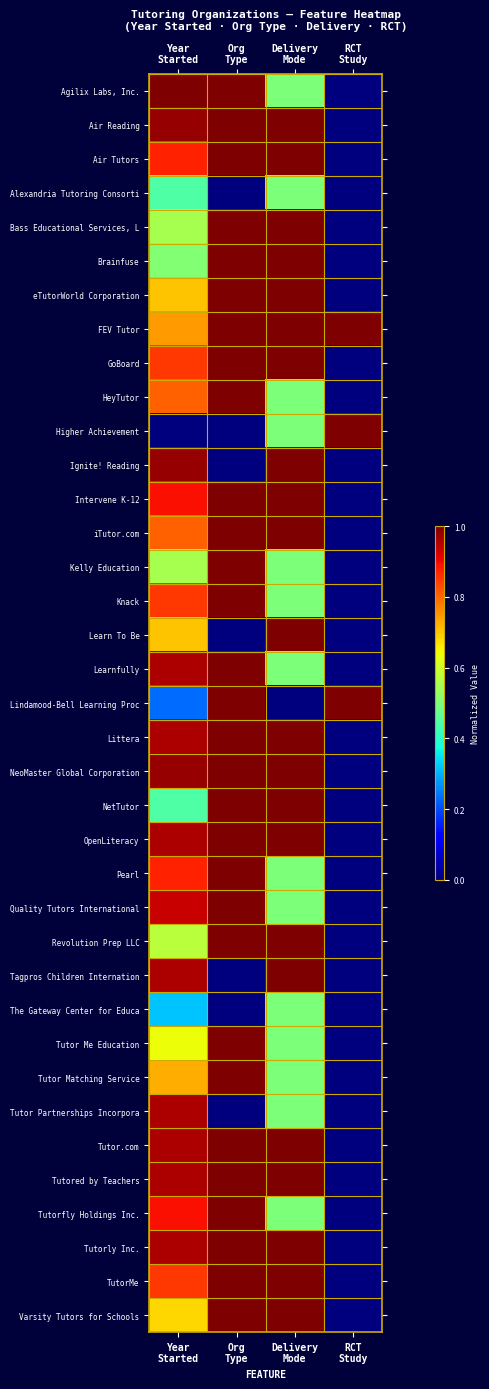

Reading left to right, what are all the values shown in this chart?

Agilix Labs, Inc.: Year
Started=1.0	Org
Type=1.0	Delivery
Mode=0.5	RCT
Study=0.0
Air Reading: Year
Started=1.0	Org
Type=1.0	Delivery
Mode=1.0	RCT
Study=0.0
Air Tutors: Year
Started=0.9	Org
Type=1.0	Delivery
Mode=1.0	RCT
Study=0.0
Alexandria Tutoring Consorti: Year
Started=0.4	Org
Type=0.0	Delivery
Mode=0.5	RCT
Study=0.0
Bass Educational Services, L: Year
Started=0.6	Org
Type=1.0	Delivery
Mode=1.0	RCT
Study=0.0
Brainfuse: Year
Started=0.5	Org
Type=1.0	Delivery
Mode=1.0	RCT
Study=0.0
eTutorWorld Corporation: Year
Started=0.7	Org
Type=1.0	Delivery
Mode=1.0	RCT
Study=0.0
FEV Tutor: Year
Started=0.7	Org
Type=1.0	Delivery
Mode=1.0	RCT
Study=1.0
GoBoard: Year
Started=0.9	Org
Type=1.0	Delivery
Mode=1.0	RCT
Study=0.0
HeyTutor: Year
Started=0.8	Org
Type=1.0	Delivery
Mode=0.5	RCT
Study=0.0
Higher Achievement: Year
Started=0.0	Org
Type=0.0	Delivery
Mode=0.5	RCT
Study=1.0
Ignite! Reading: Year
Started=1.0	Org
Type=0.0	Delivery
Mode=1.0	RCT
Study=0.0
Intervene K-12: Year
Started=0.9	Org
Type=1.0	Delivery
Mode=1.0	RCT
Study=0.0
iTutor.com: Year
Started=0.8	Org
Type=1.0	Delivery
Mode=1.0	RCT
Study=0.0
Kelly Education: Year
Started=0.6	Org
Type=1.0	Delivery
Mode=0.5	RCT
Study=0.0
Knack: Year
Started=0.9	Org
Type=1.0	Delivery
Mode=0.5	RCT
Study=0.0
Learn To Be: Year
Started=0.7	Org
Type=0.0	Delivery
Mode=1.0	RCT
Study=0.0
Learnfully: Year
Started=1.0	Org
Type=1.0	Delivery
Mode=0.5	RCT
Study=0.0
Lindamood-Bell Learning Proc: Year
Started=0.2	Org
Type=1.0	Delivery
Mode=0.0	RCT
Study=1.0
Littera: Year
Started=1.0	Org
Type=1.0	Delivery
Mode=1.0	RCT
Study=0.0
NeoMaster Global Corporation: Year
Started=1.0	Org
Type=1.0	Delivery
Mode=1.0	RCT
Study=0.0
NetTutor: Year
Started=0.4	Org
Type=1.0	Delivery
Mode=1.0	RCT
Study=0.0
OpenLiteracy: Year
Started=1.0	Org
Type=1.0	Delivery
Mode=1.0	RCT
Study=0.0
Pearl: Year
Started=0.9	Org
Type=1.0	Delivery
Mode=0.5	RCT
Study=0.0
Quality Tutors International: Year
Started=0.9	Org
Type=1.0	Delivery
Mode=0.5	RCT
Study=0.0
Revolution Prep LLC: Year
Started=0.6	Org
Type=1.0	Delivery
Mode=1.0	RCT
Study=0.0
Tagpros Children Internation: Year
Started=1.0	Org
Type=0.0	Delivery
Mode=1.0	RCT
Study=0.0
The Gateway Center for Educa: Year
Started=0.3	Org
Type=0.0	Delivery
Mode=0.5	RCT
Study=0.0
Tutor Me Education: Year
Started=0.6	Org
Type=1.0	Delivery
Mode=0.5	RCT
Study=0.0
Tutor Matching Service: Year
Started=0.7	Org
Type=1.0	Delivery
Mode=0.5	RCT
Study=0.0
Tutor Partnerships Incorpora: Year
Started=1.0	Org
Type=0.0	Delivery
Mode=0.5	RCT
Study=0.0
Tutor.com: Year
Started=1.0	Org
Type=1.0	Delivery
Mode=1.0	RCT
Study=0.0
Tutored by Teachers: Year
Started=1.0	Org
Type=1.0	Delivery
Mode=1.0	RCT
Study=0.0
Tutorfly Holdings Inc.: Year
Started=0.9	Org
Type=1.0	Delivery
Mode=0.5	RCT
Study=0.0
Tutorly Inc.: Year
Started=1.0	Org
Type=1.0	Delivery
Mode=1.0	RCT
Study=0.0
TutorMe: Year
Started=0.9	Org
Type=1.0	Delivery
Mode=1.0	RCT
Study=0.0
Varsity Tutors for Schools: Year
Started=0.7	Org
Type=1.0	Delivery
Mode=1.0	RCT
Study=0.0